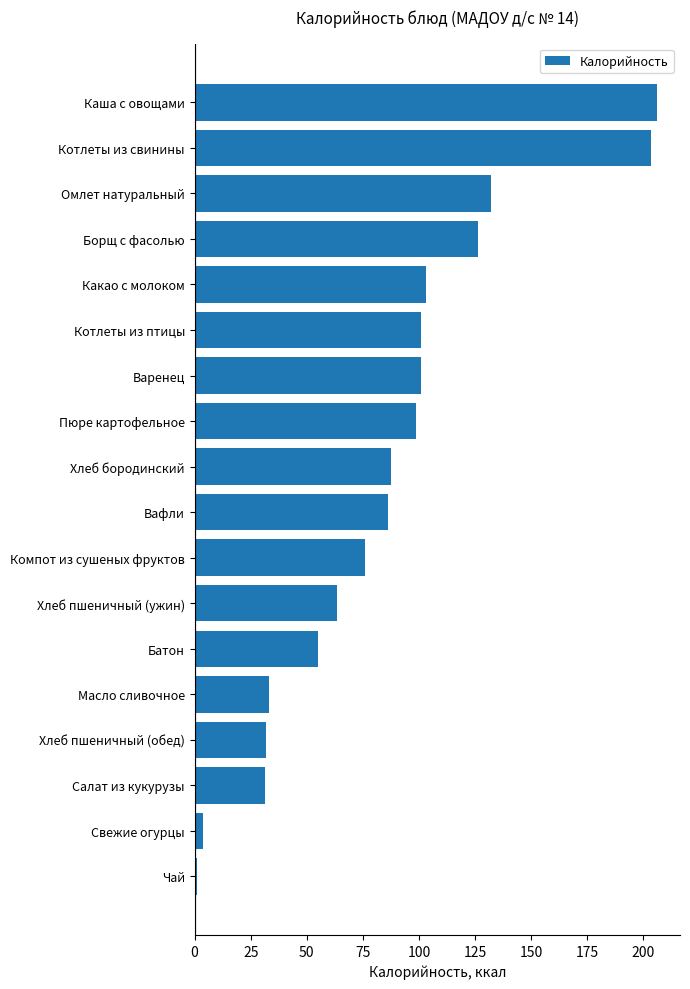

Where is the data nearest to the value 103?

Какао с молоком